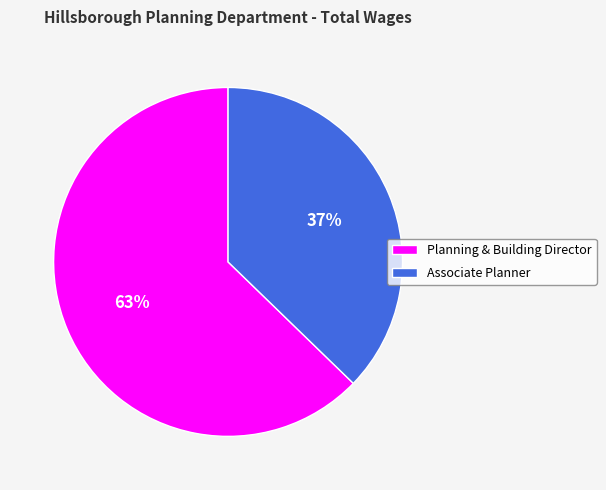

Is there a majority slice in this chart?

Yes